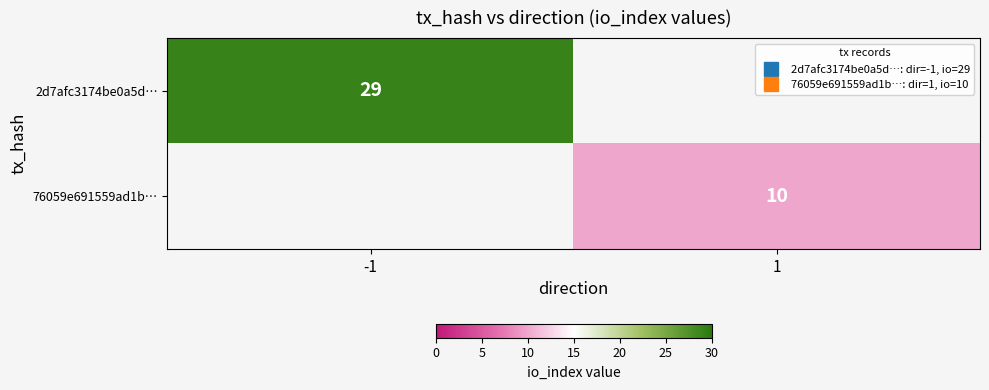

The value of 76059e691559ad1b… at 1 is 6.4. True or false?

False